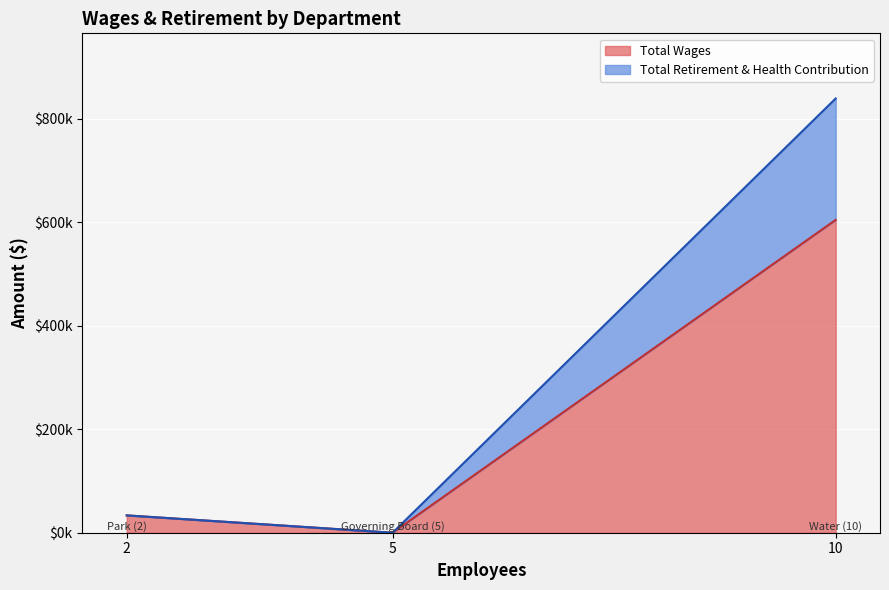

How many distinct data groups are displayed?

2